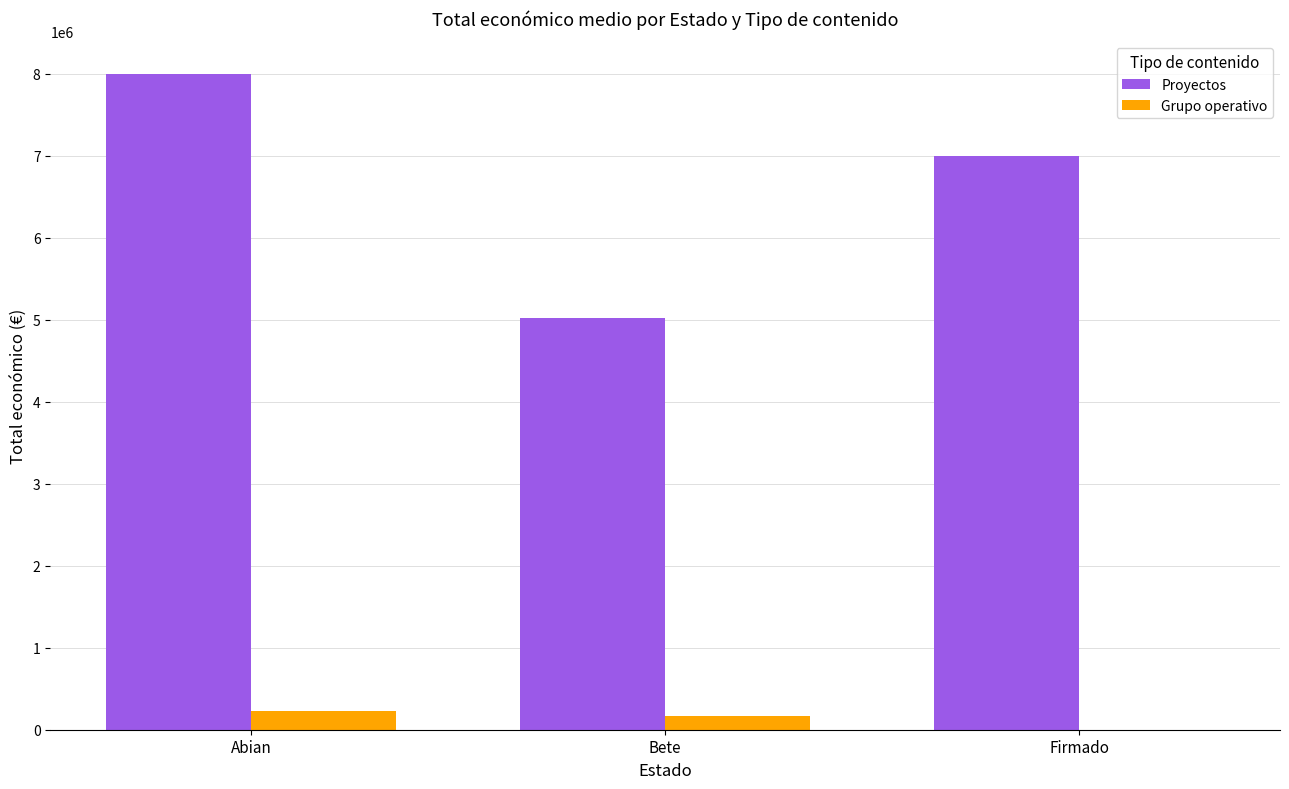

Is the value of Proyectos at Abian greater than the value of Grupo operativo at Firmado?

Yes